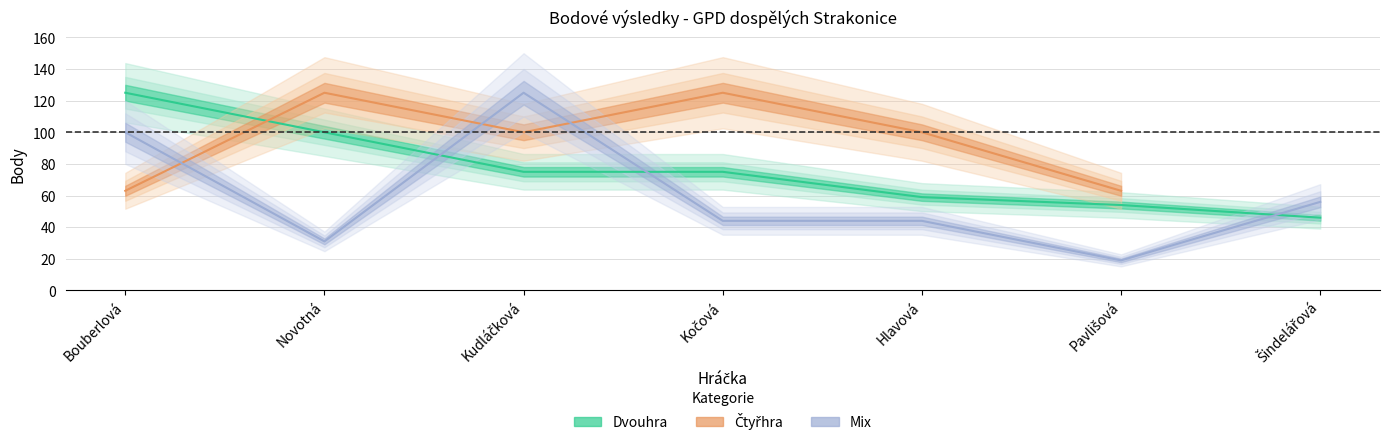

The value of Dvouhra at Kudláčková is 75. True or false?

True